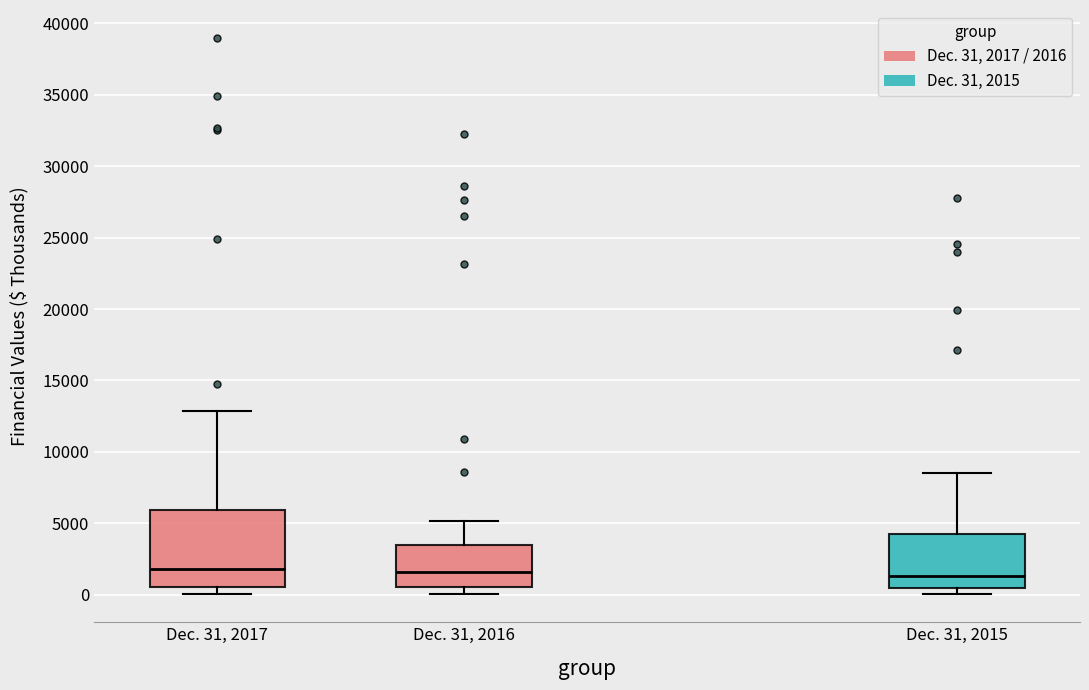

Reading left to right, read every box against the y-axis: the position of its median line, the range the box covers, and the ends of its whiskers. The values are not printed on the chart, so give them approximately, as read against the axis.

Dec. 31, 2017: median 2000, box 500 to 6000, whiskers 0 to 13000
Dec. 31, 2016: median 1500, box 500 to 3500, whiskers 0 to 5000
Dec. 31, 2015: median 1500, box 500 to 4000, whiskers 0 to 8500